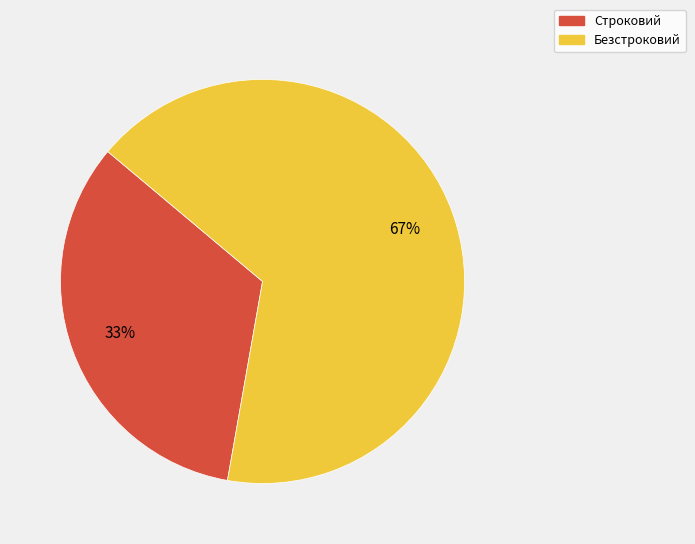

Which slice represents more than half of the pie?

Безстроковий